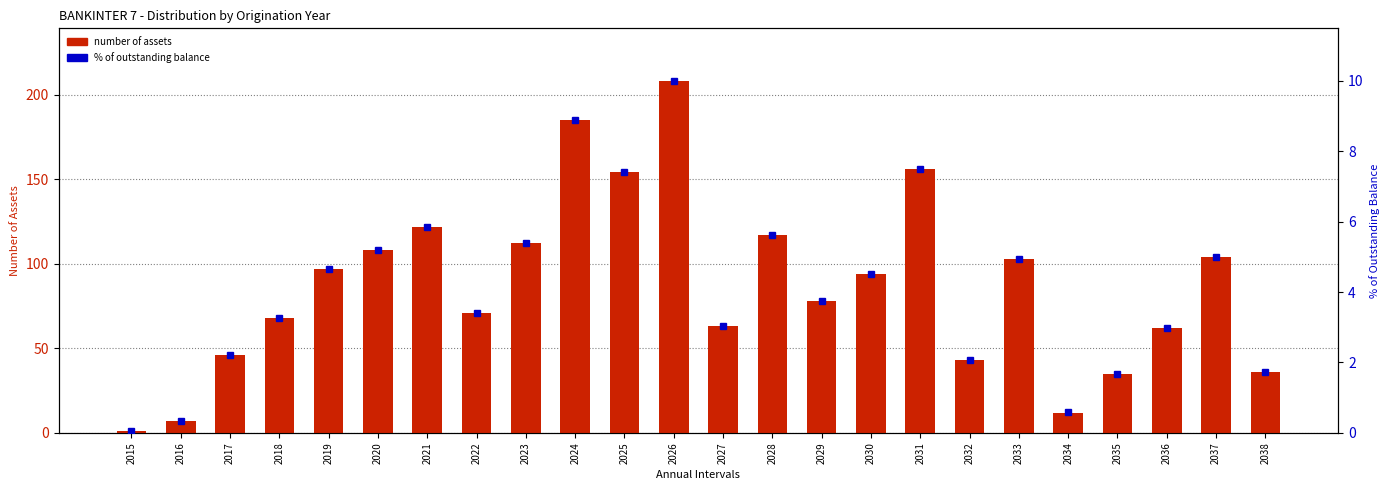

What is the maximum value shown in the chart?

208.0